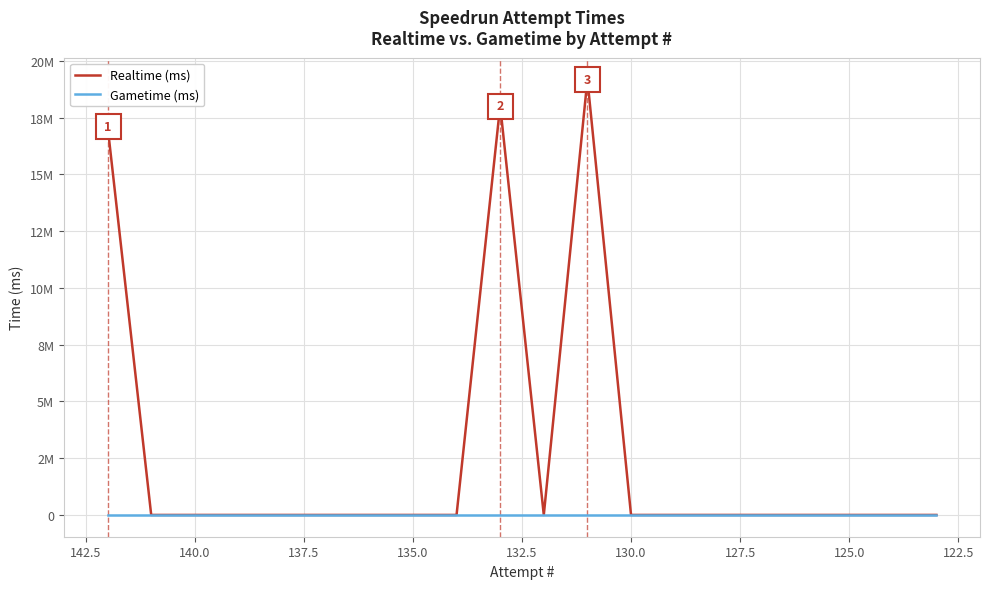

True or false: Realtime (ms) and Gametime (ms) intersect in this chart.

False